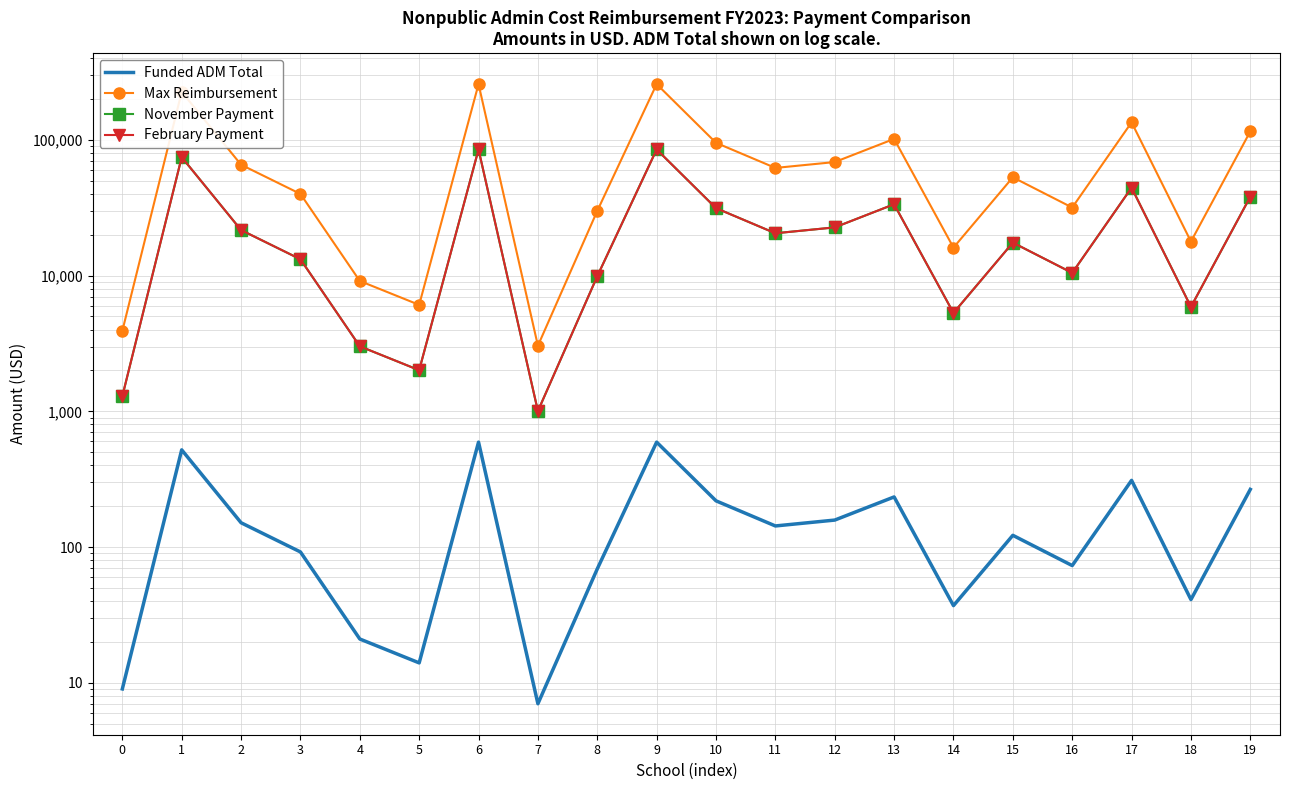

Reading right to left, extract all data points from this chart.

Funded ADM Total: 266.0	41.0	310.0	73.0	122.0	37.0	234.0	158.0	143.0	219.0	593.0	69.0	7.0	593.0	14.0	21.0	92.0	151.0	520.0	9.0
Max Reimbursement: 115699.4	17833.4	134837.7	31752.1	53065.2	16093.5	101780.7	68723.7	62199.3	95256.3	257931.4	30012.3	3044.7	257931.4	6089.4	9134.2	40016.3	65679.0	226179.3	3914.6
November Payment: 38180.8	5885.0	44496.4	10478.2	17511.5	5310.9	33587.6	22678.8	20525.8	31434.6	85117.4	9904.0	1004.8	85117.4	2009.5	3014.3	13205.4	21674.1	74639.2	1291.8
February Payment: 38180.8	5885.0	44496.4	10478.2	17511.5	5310.9	33587.6	22678.8	20525.8	31434.6	85117.4	9904.0	1004.8	85117.4	2009.5	3014.3	13205.4	21674.1	74639.2	1291.8